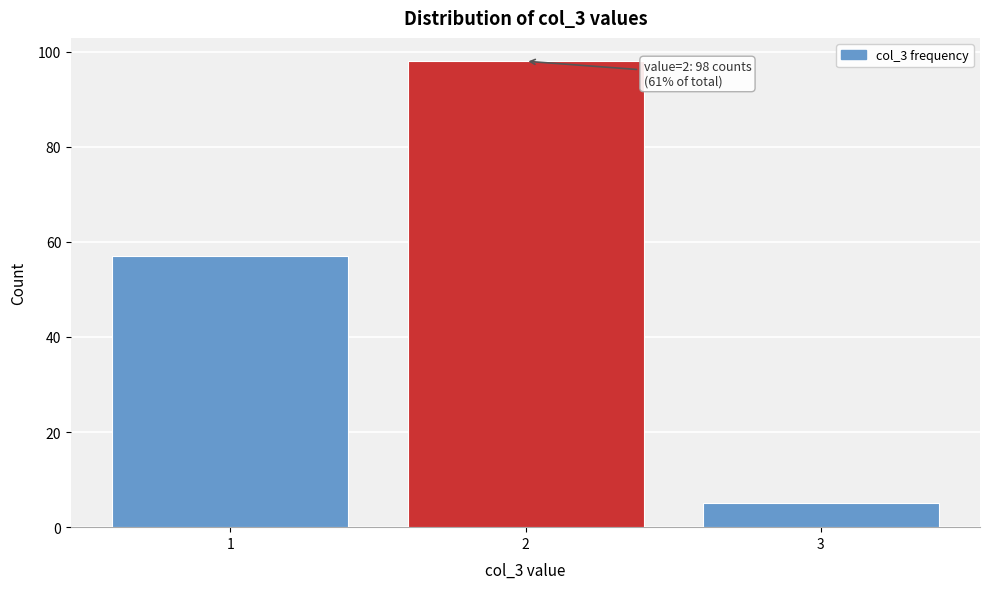

Reading left to right, extract all data points from this chart.

1=57	2=98	3=5